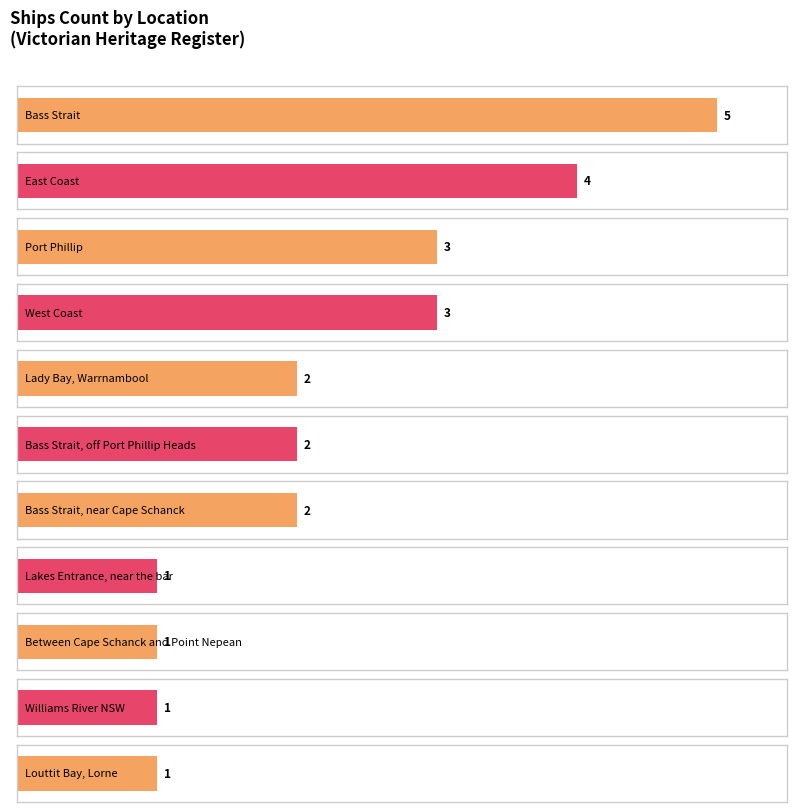

Is it true that the value at Port Phillip is 5?

False